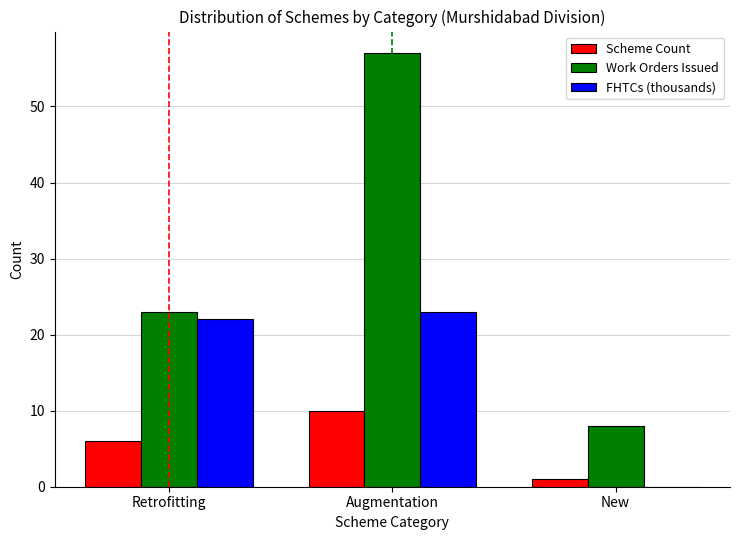

Which label corresponds to the largest value in the chart?

Augmentation